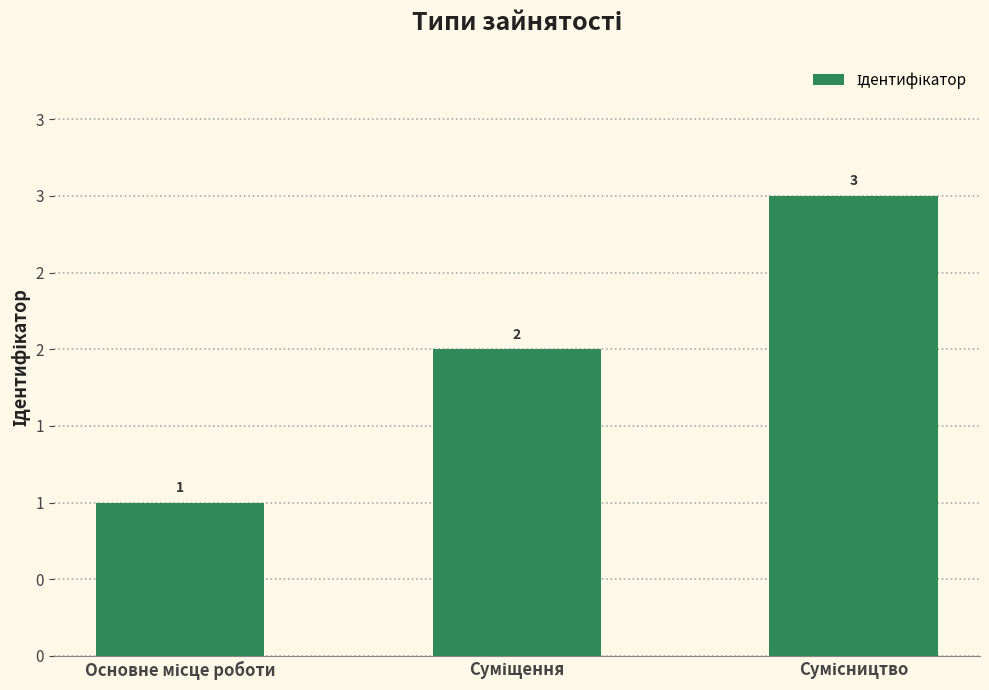

What is the difference between the maximum and minimum values?

2